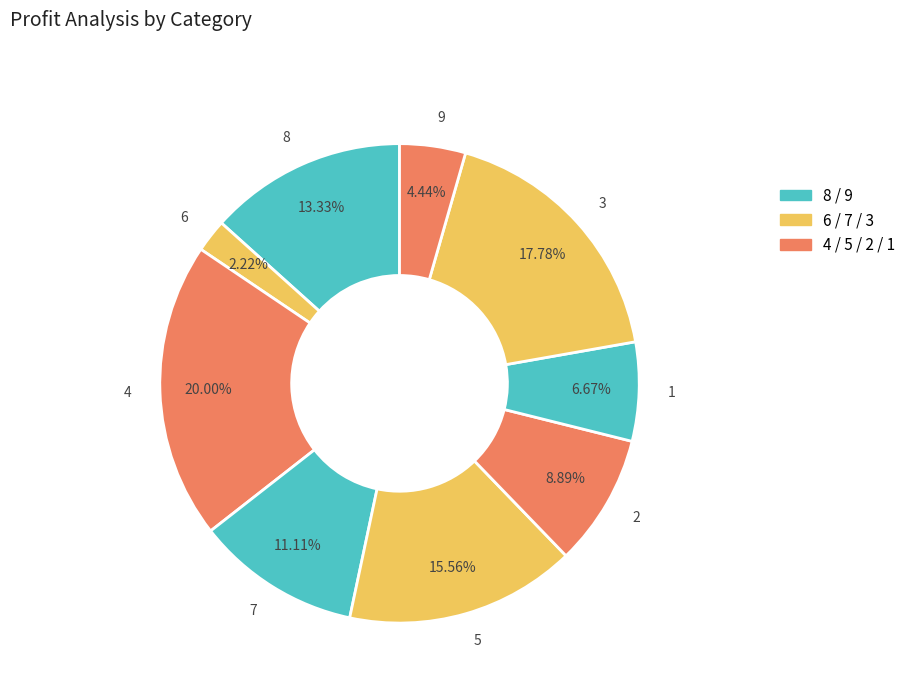

Is there any slice that represents more than half of the pie?

No